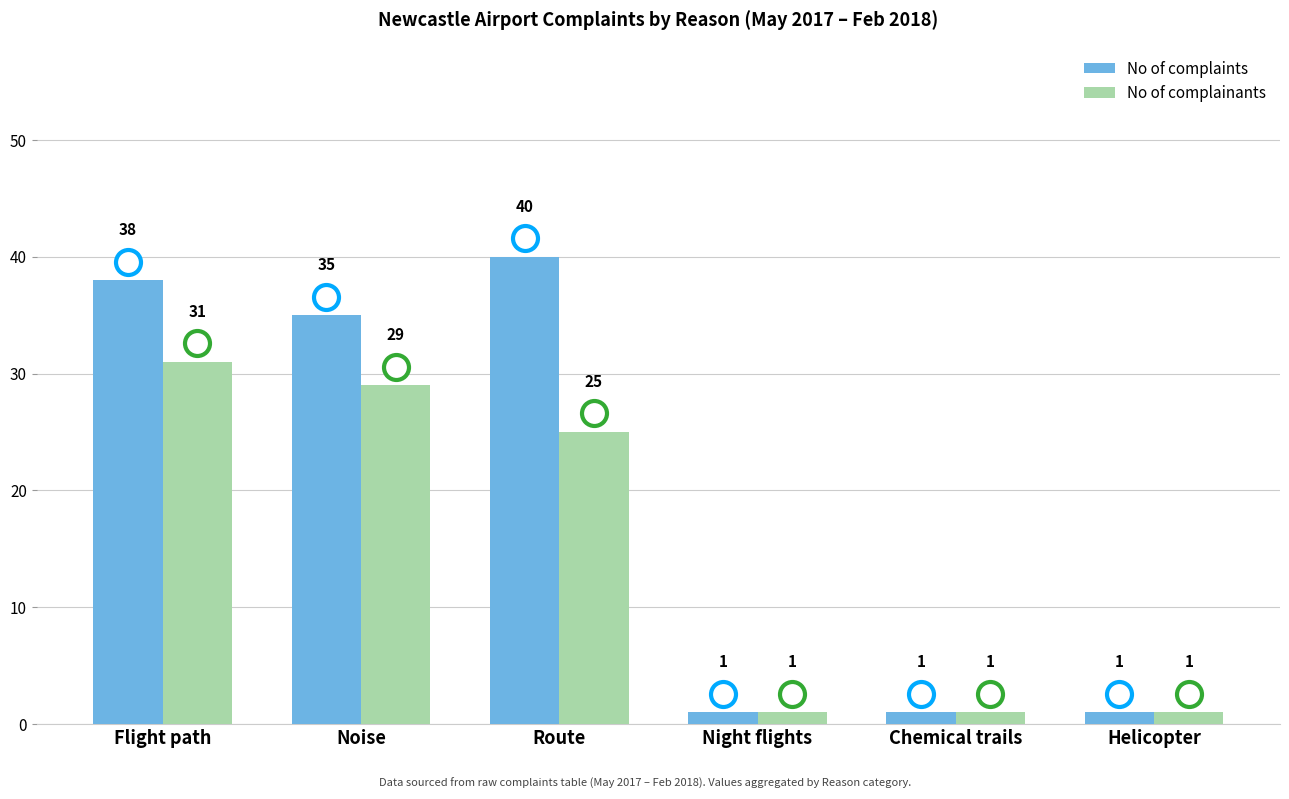

The value of No of complainants at Flight path is 31. True or false?

True